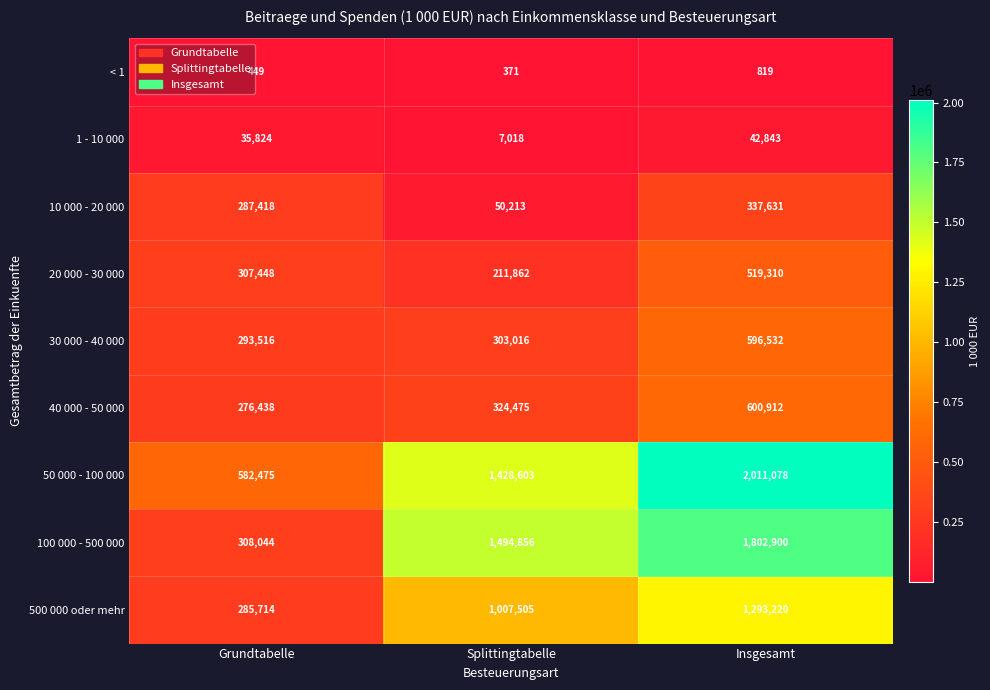

How many values in the 500 000 oder mehr series are below 1007505?

1